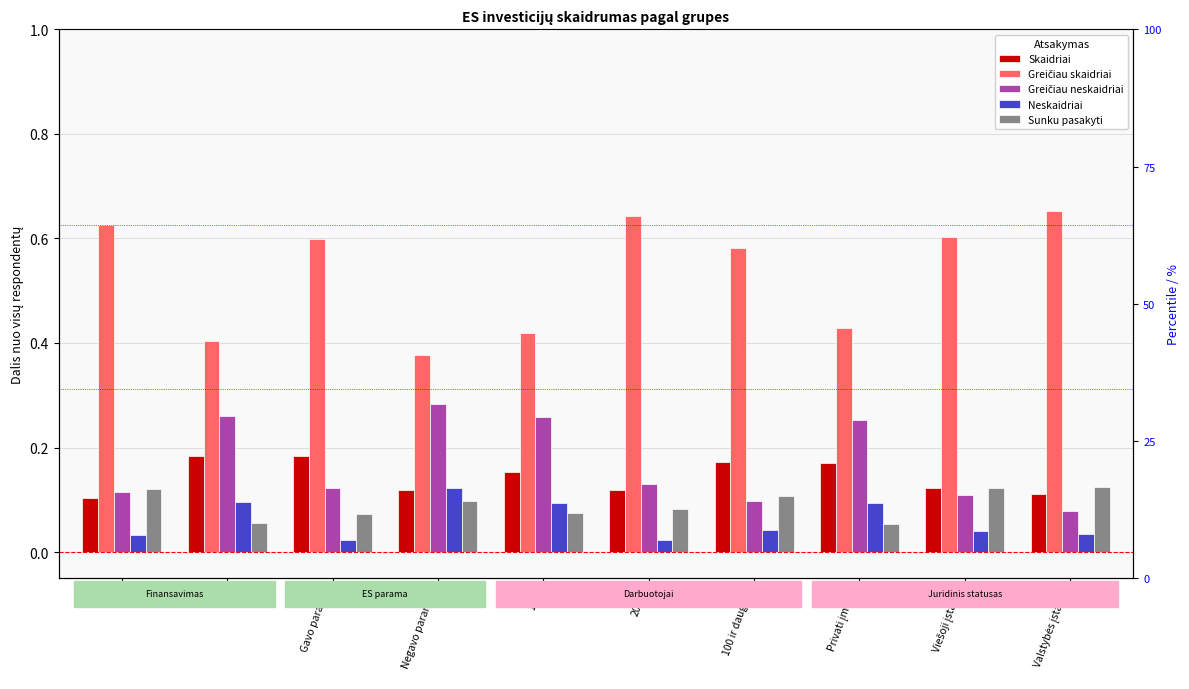

Reading left to right, what are all the values shown in this chart?

Skaidriai: 0.1	0.2	0.2	0.1	0.2	0.1	0.2	0.2	0.1	0.1
Greičiau skaidriai: 0.6	0.4	0.6	0.4	0.4	0.6	0.6	0.4	0.6	0.7
Greičiau neskaidriai: 0.1	0.3	0.1	0.3	0.3	0.1	0.1	0.3	0.1	0.1
Neskaidriai: 0.0	0.1	0.0	0.1	0.1	0.0	0.0	0.1	0.0	0.0
Sunku pasakyti: 0.1	0.1	0.1	0.1	0.1	0.1	0.1	0.1	0.1	0.1